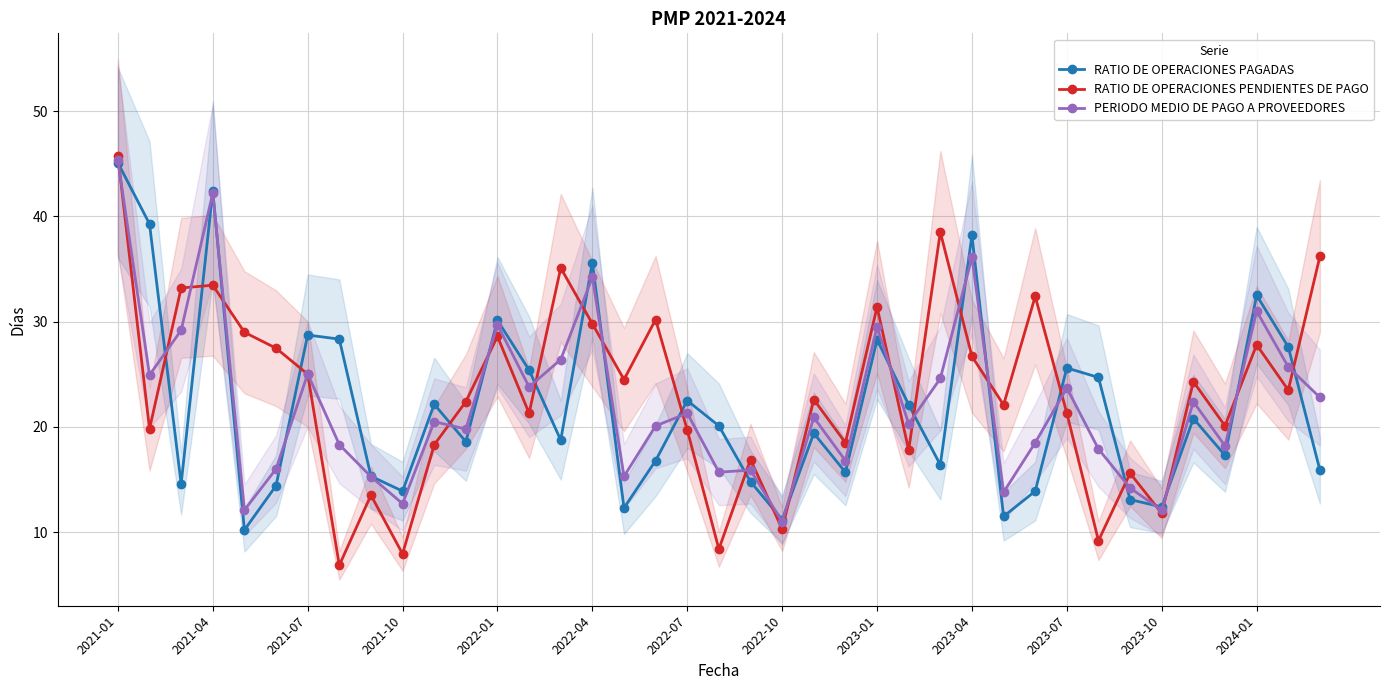

How many times do RATIO DE OPERACIONES PENDIENTES DE PAGO and RATIO DE OPERACIONES PAGADAS cross each other?

24